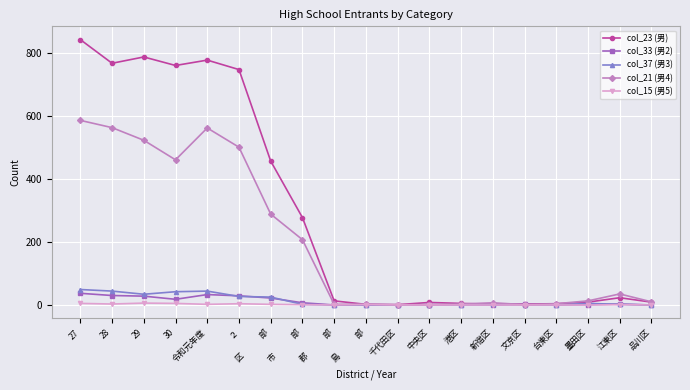

The value of col_23 (男) at 29 is 390. True or false?

False